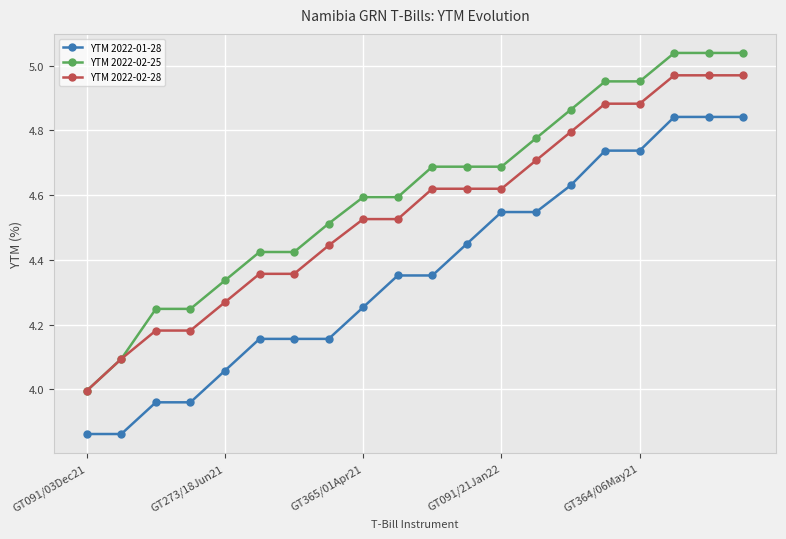

Rank the series by their average value, from lowest to highest.

YTM 2022-01-28, YTM 2022-02-28, YTM 2022-02-25